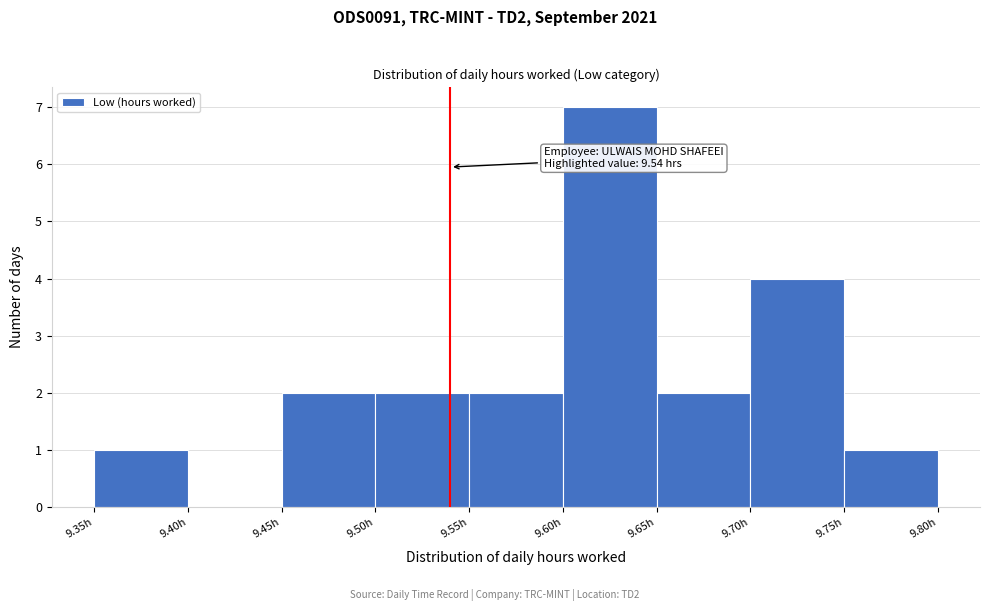

Over which range of the x-axis is the bar tallest?

9.60 to 9.65